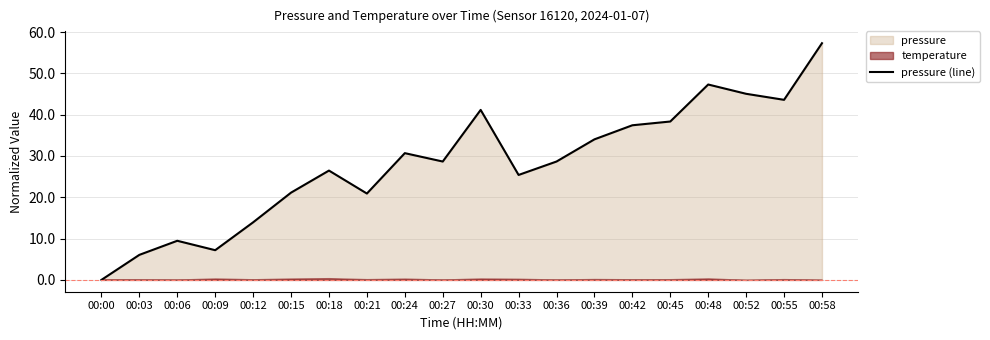

True or false: the data shows 11.9 at 00:18.

False